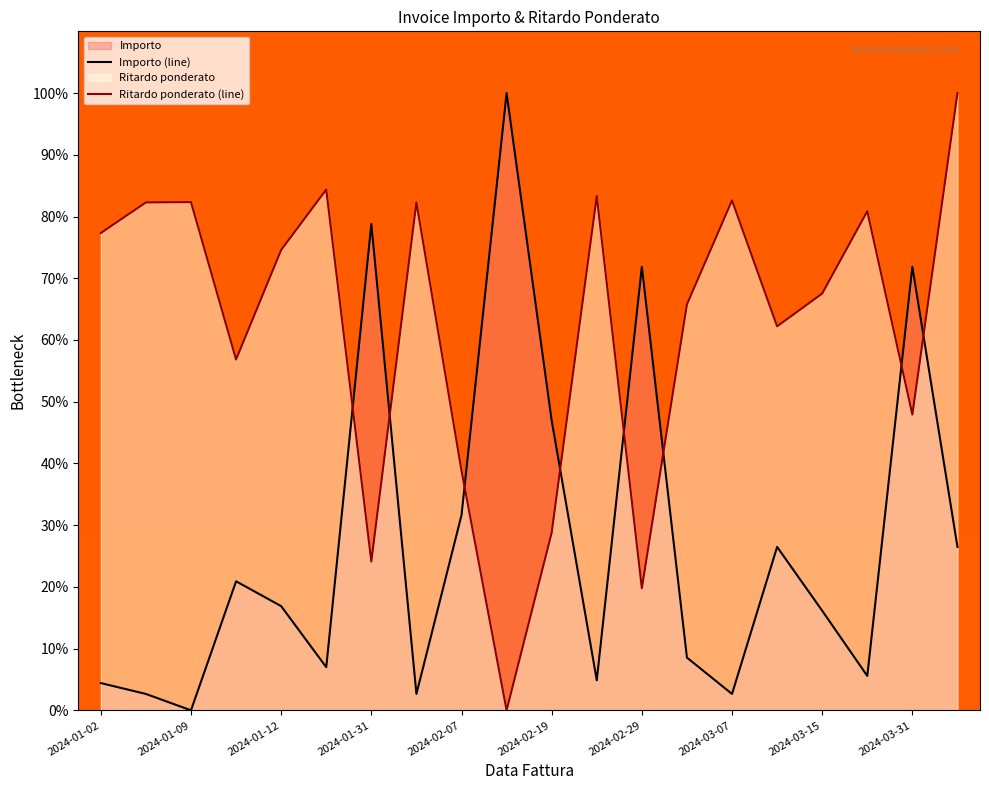

What is the highest value of the Ritardo ponderato (line) series?

100.0